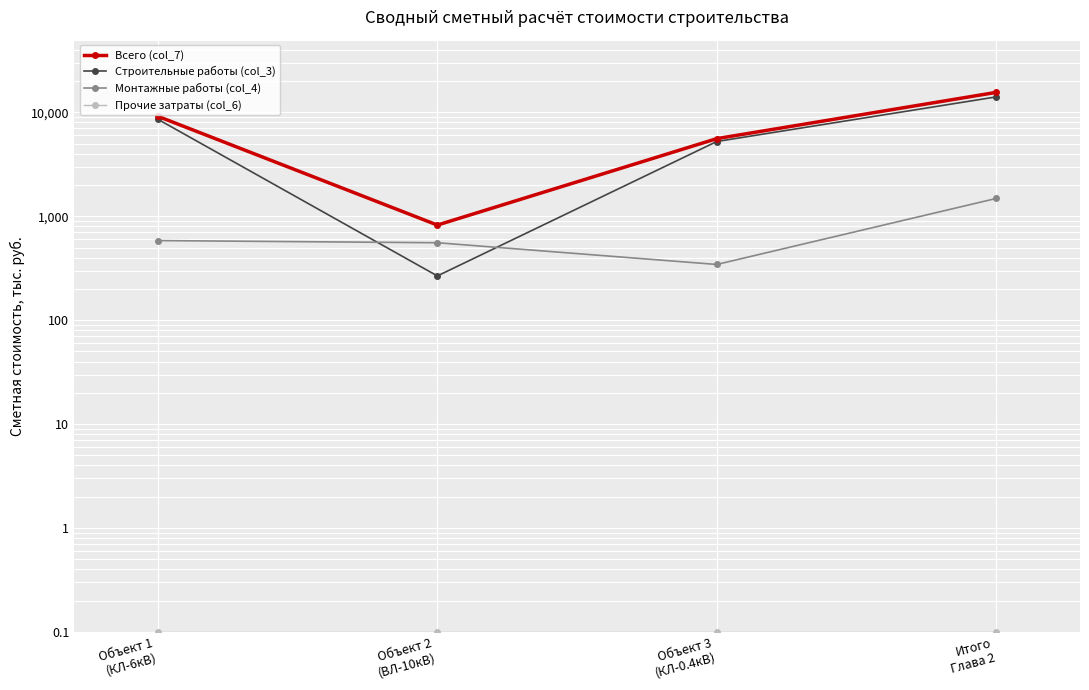

Reading left to right, extract all data points from this chart.

Всего (col_7): 9148.5	822.6	5580.4	15551.4
Строительные работы (col_3): 8565.2	266.5	5236.8	14068.4
Монтажные работы (col_4): 583.3	556.1	343.6	1483.0
Прочие затраты (col_6): 0.1	0.1	0.1	0.1